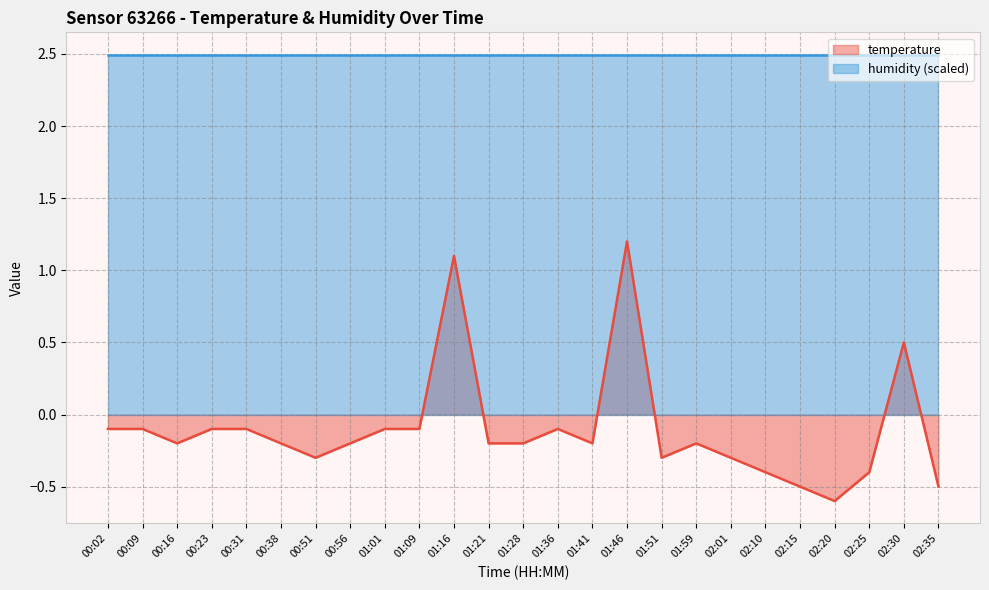

Reading left to right, extract all data points from this chart.

00:02=-0.1	00:09=-0.1	00:16=-0.2	00:23=-0.1	00:31=-0.1	00:38=-0.2	00:51=-0.3	00:56=-0.2	01:01=-0.1	01:09=-0.1	01:16=1.1	01:21=-0.2	01:28=-0.2	01:36=-0.1	01:41=-0.2	01:46=1.2	01:51=-0.3	01:59=-0.2	02:01=-0.3	02:10=-0.4	02:15=-0.5	02:20=-0.6	02:25=-0.4	02:30=0.5	02:35=-0.5